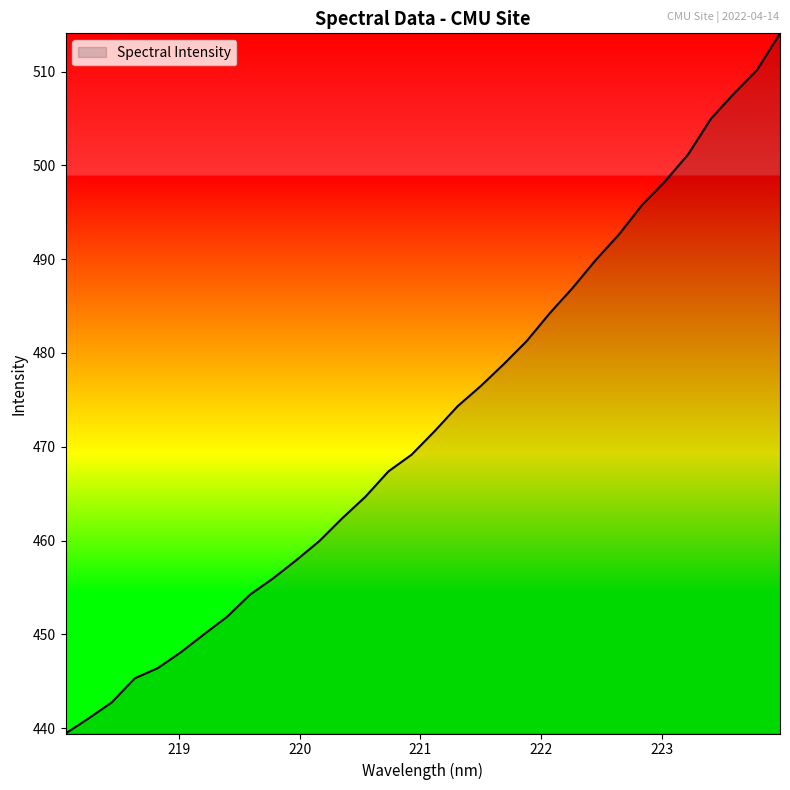

What is the greatest value displayed?

514.1